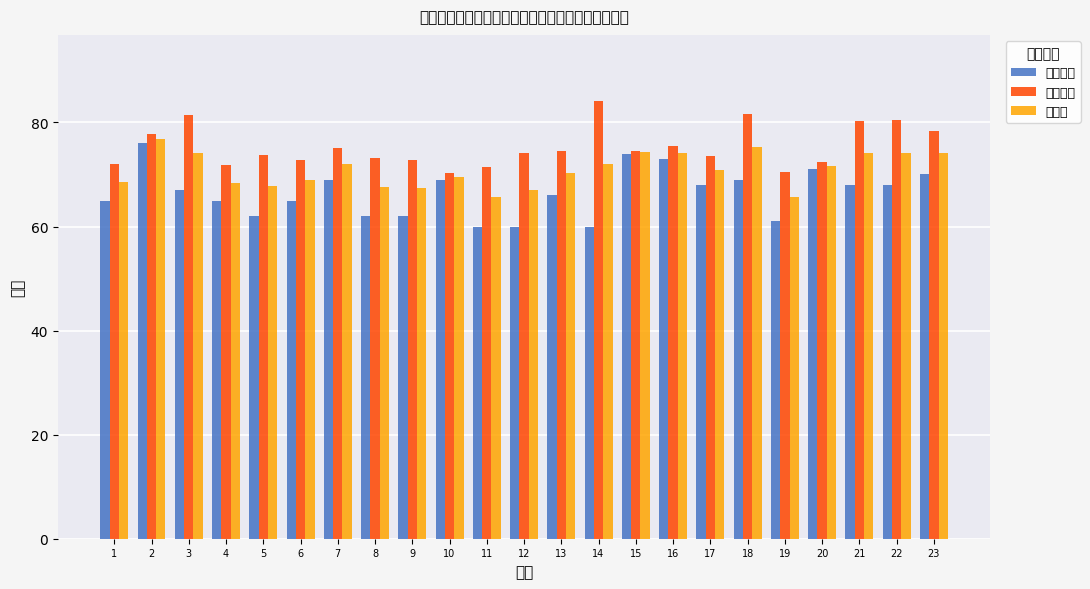

How many distinct data groups are displayed?

3